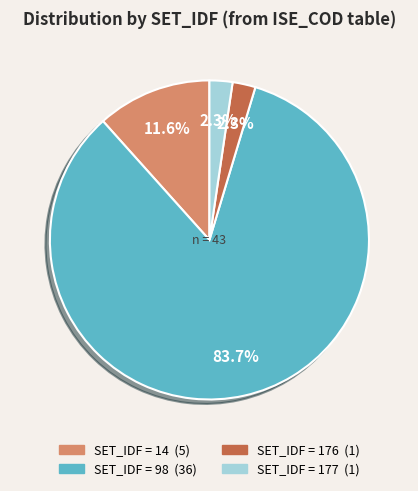

Does any single category account for the majority?

Yes